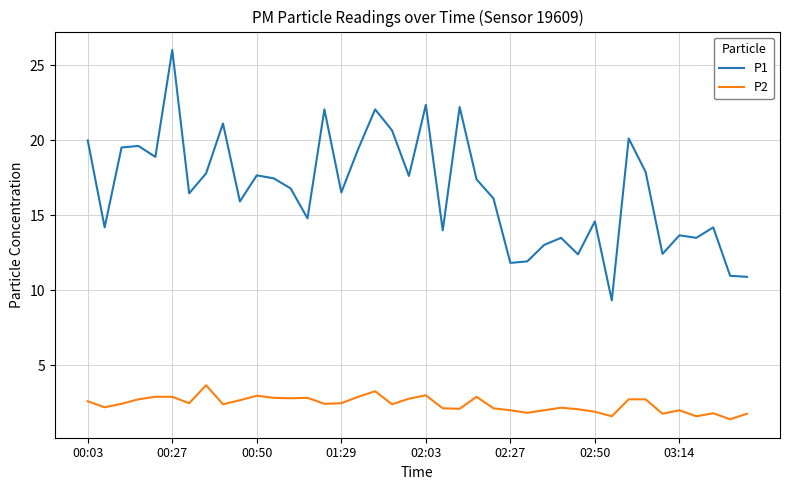

What is the difference between the second highest and second lowest values in the P1 series?

11.5